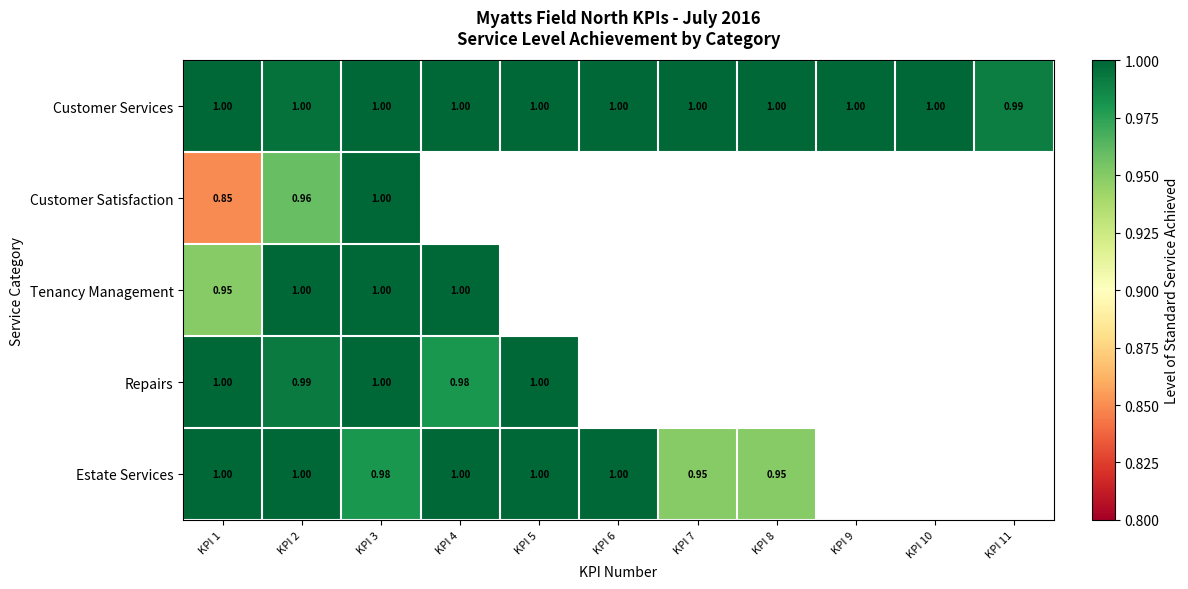

How many categories are shown in the chart?

11